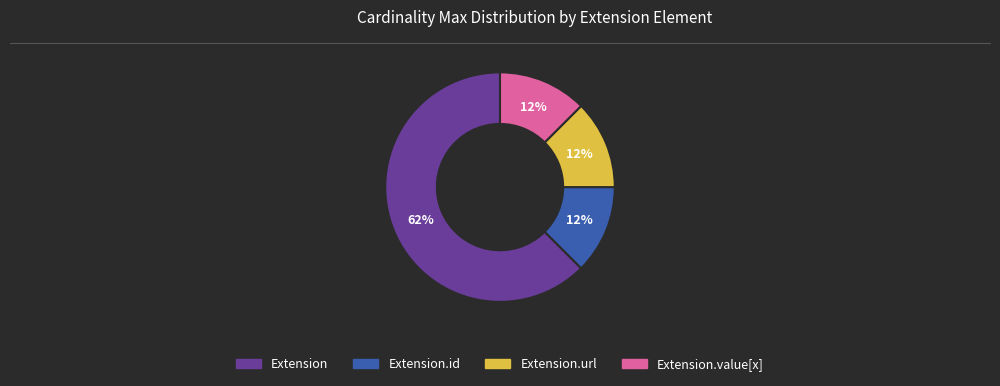

To the nearest percent, what is the average slice percentage?

25%